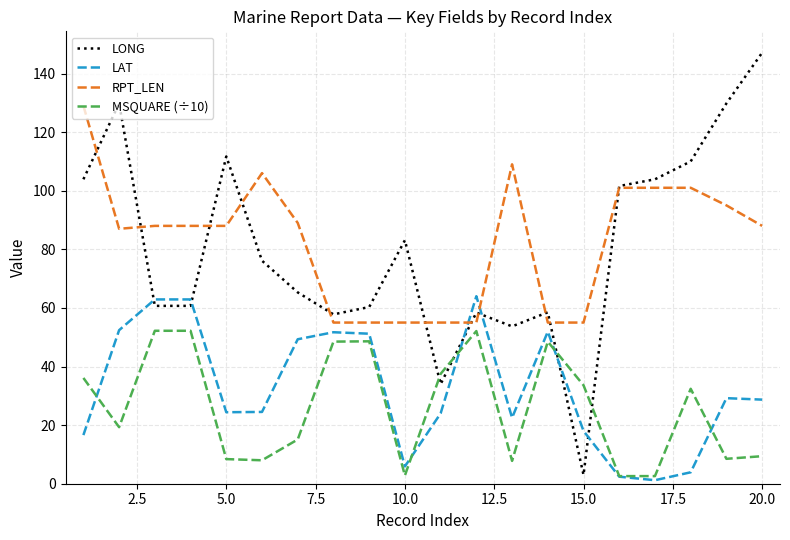

List the series in order of their peak value, highest first.

LONG, RPT_LEN, LAT, MSQUARE (÷10)